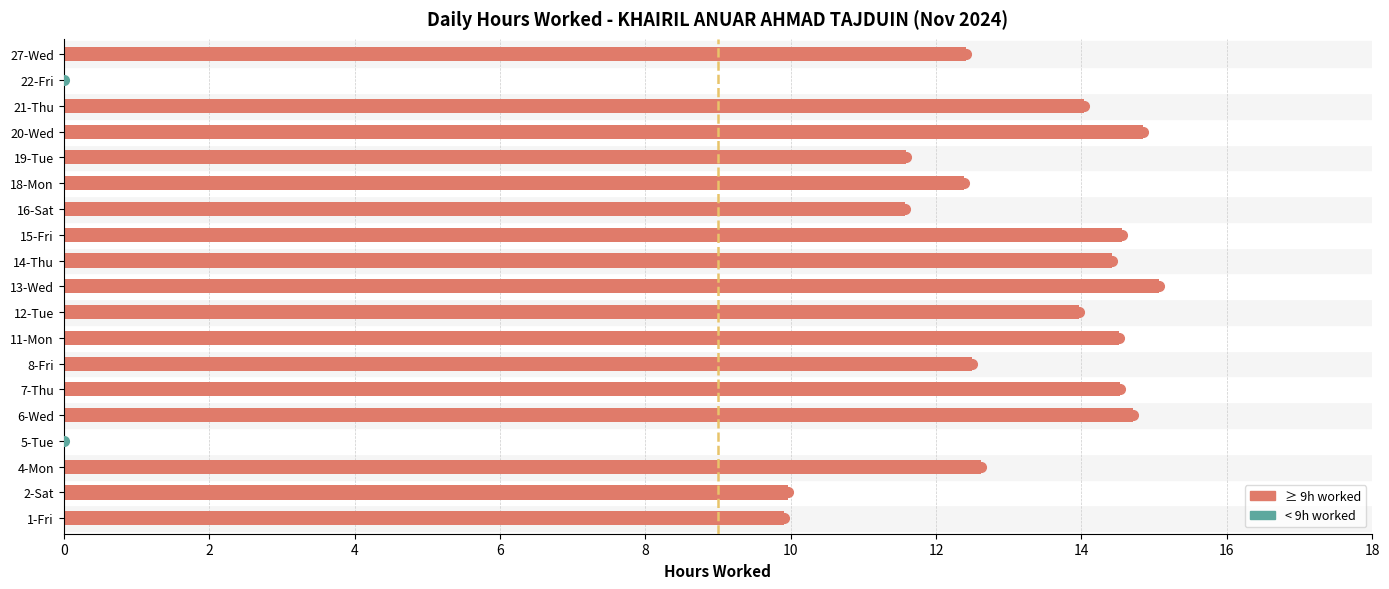

What is the greatest value displayed?

15.1